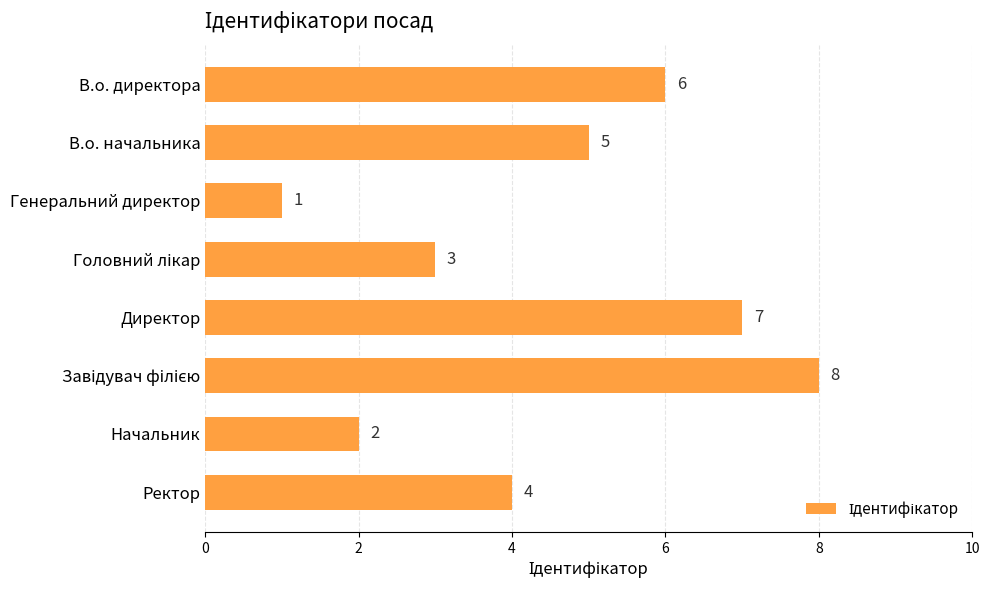

Count the values in the range 3 to 7.

5